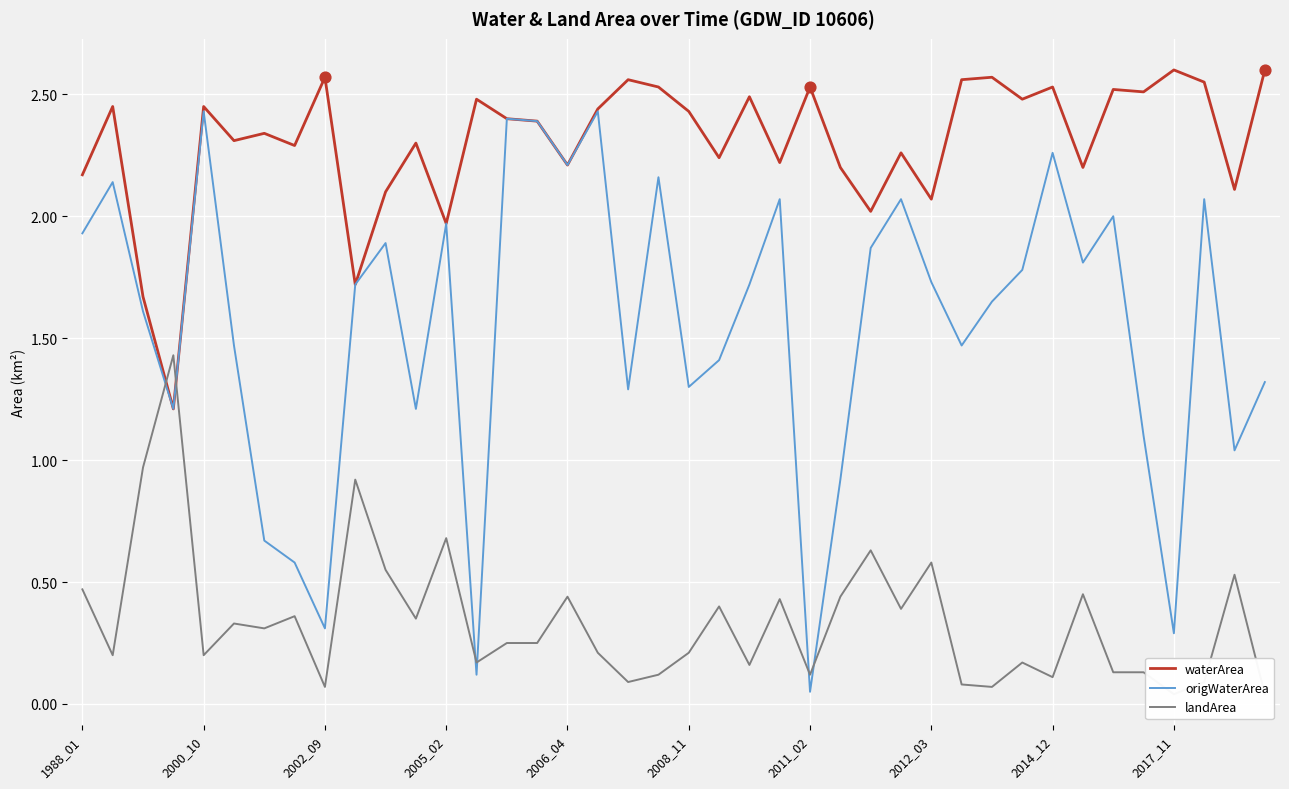

At how many categories does at least one series exceed 2?

36